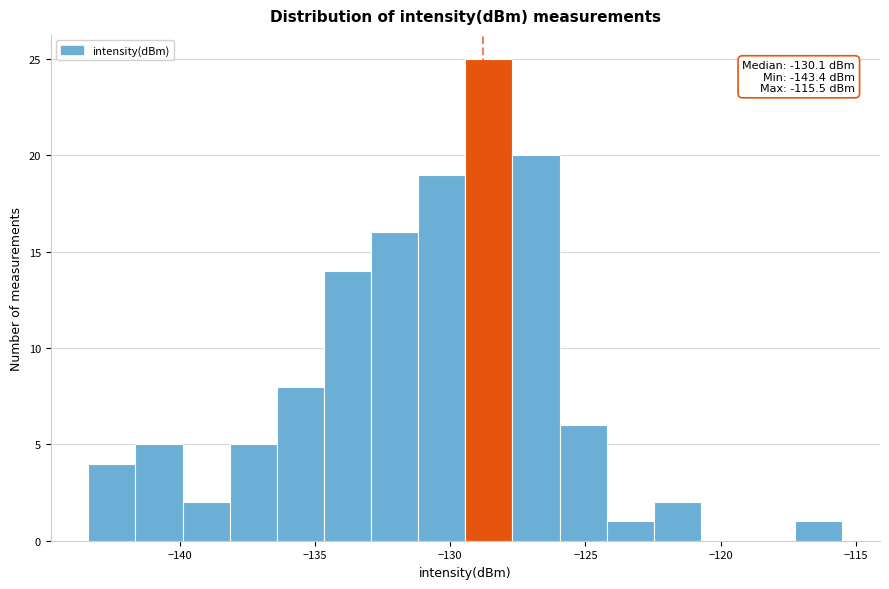

Around what value on the x-axis is the tallest bar? Give the approximate position of its centre, as read against the axis.

-128.5